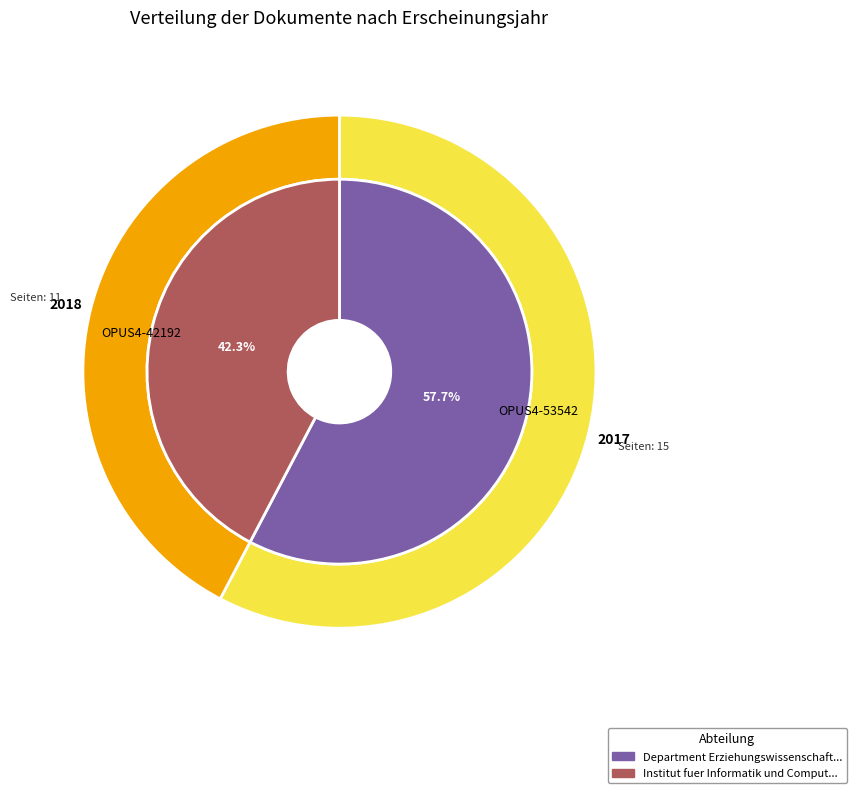

How many slices are in this pie chart?

2